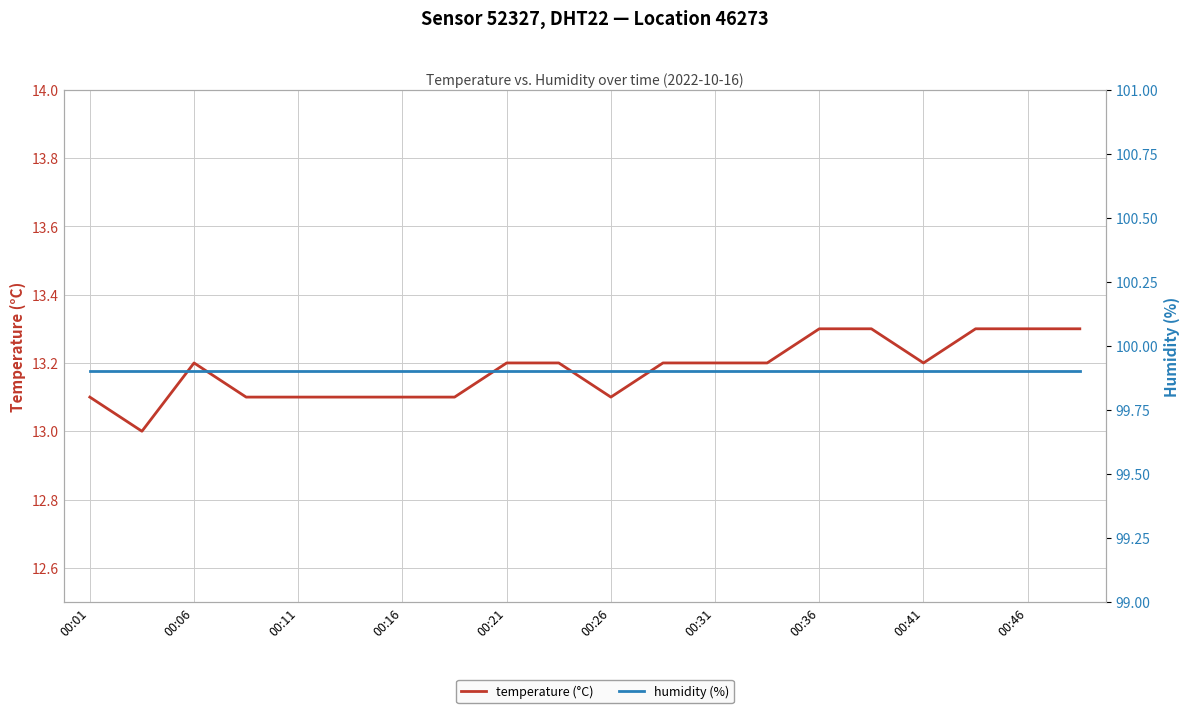

Count the number of categories in the chart.

20